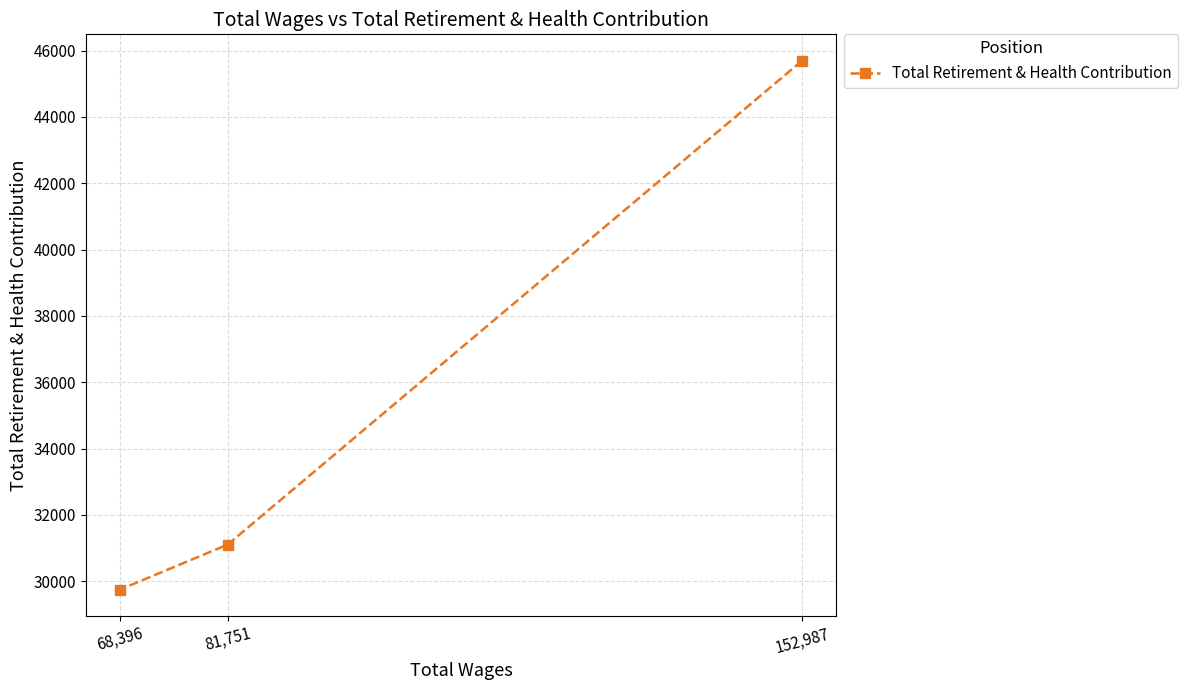

Where does the data first go above 31107?

152,987